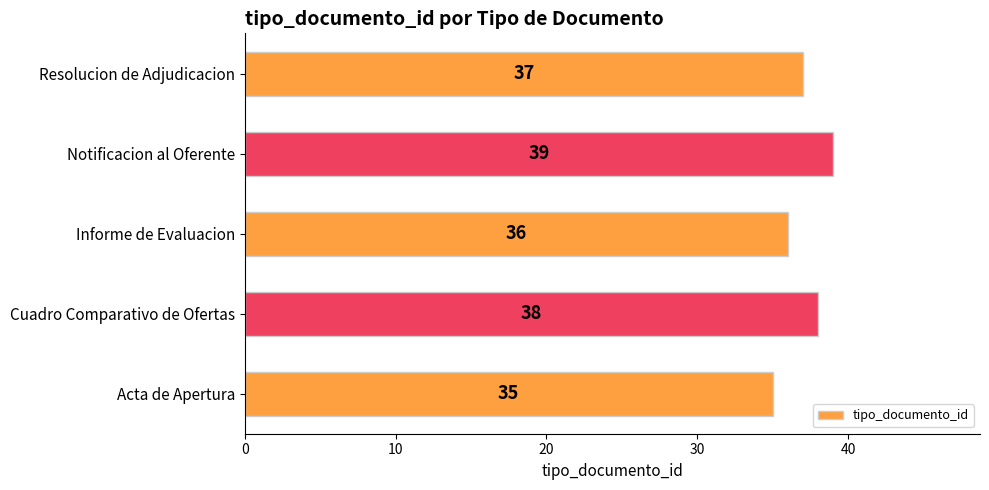

Reading top to bottom, transcribe all the data shown in this chart.

Resolucion de Adjudicacion=37	Notificacion al Oferente=39	Informe de Evaluacion=36	Cuadro Comparativo de Ofertas=38	Acta de Apertura=35